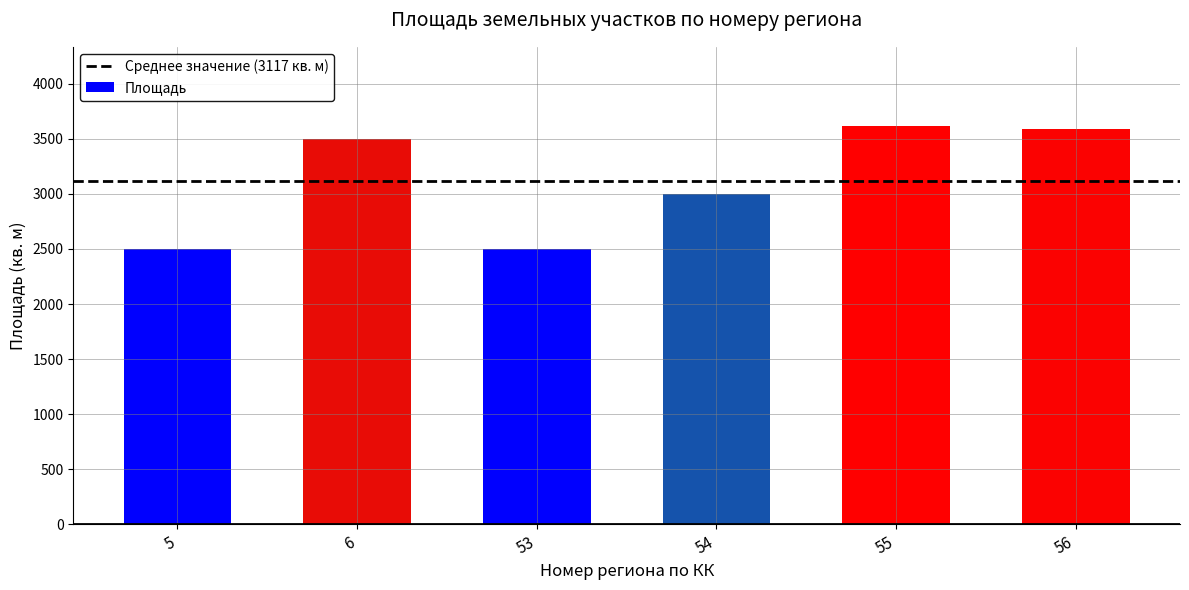

The chart shows a value of 2500.0 at 5. True or false?

True